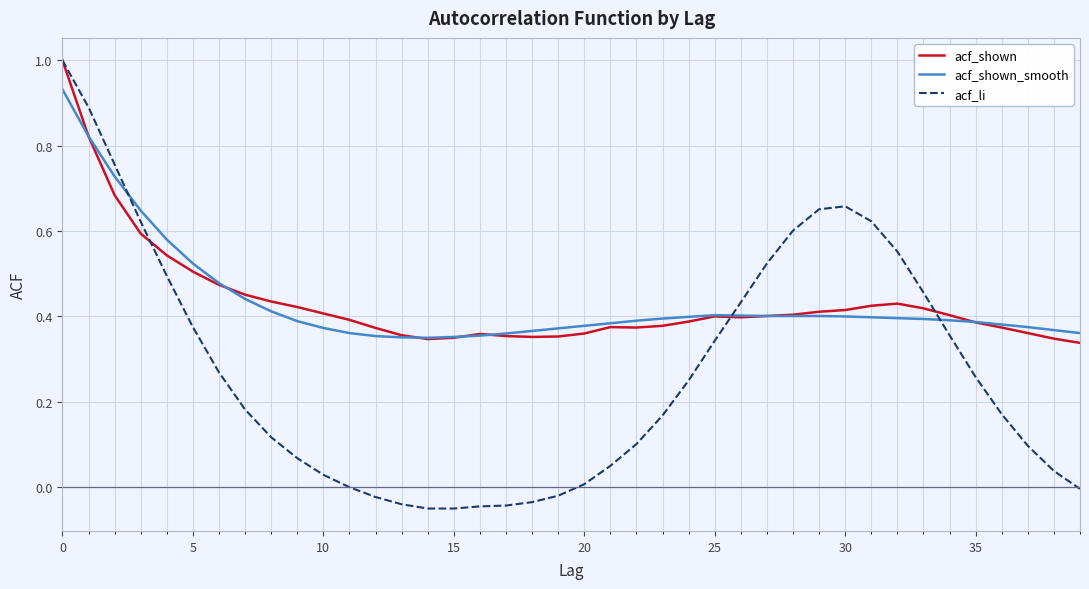

Which series has the largest range (max minus min)?

acf_li